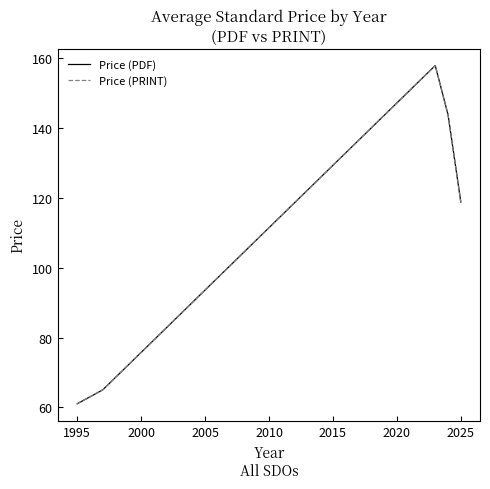

Does the chart have visible grid lines?

No